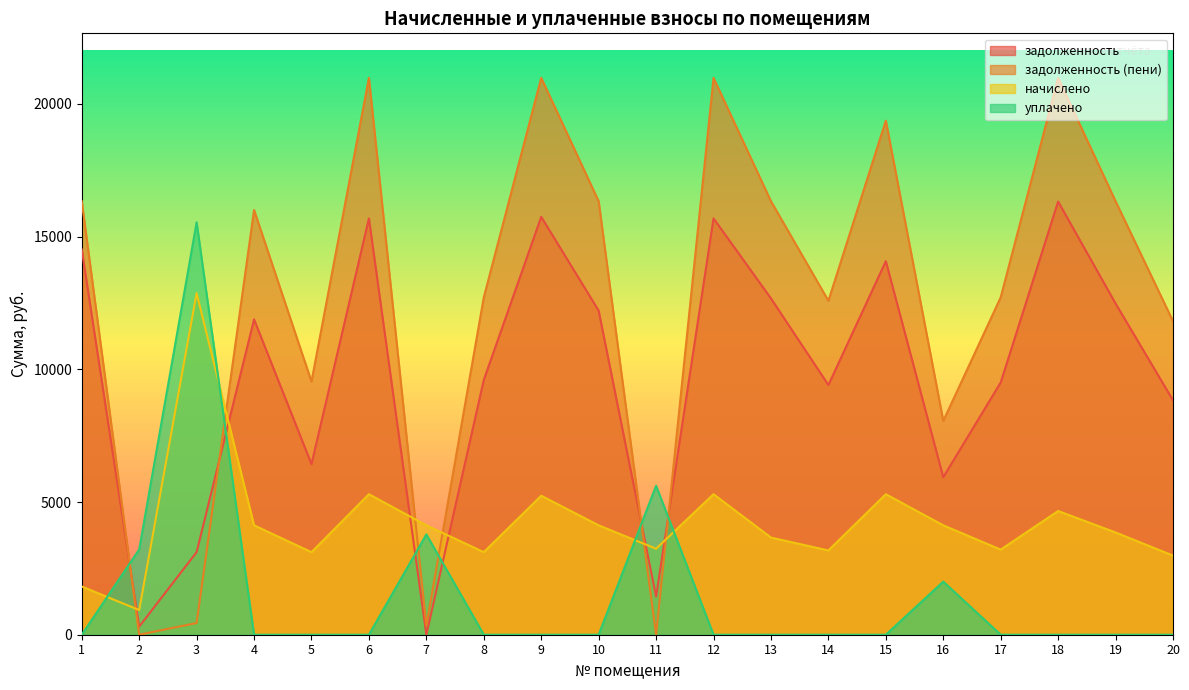

Which category has the lowest value in the задолженность (пени) series?

2